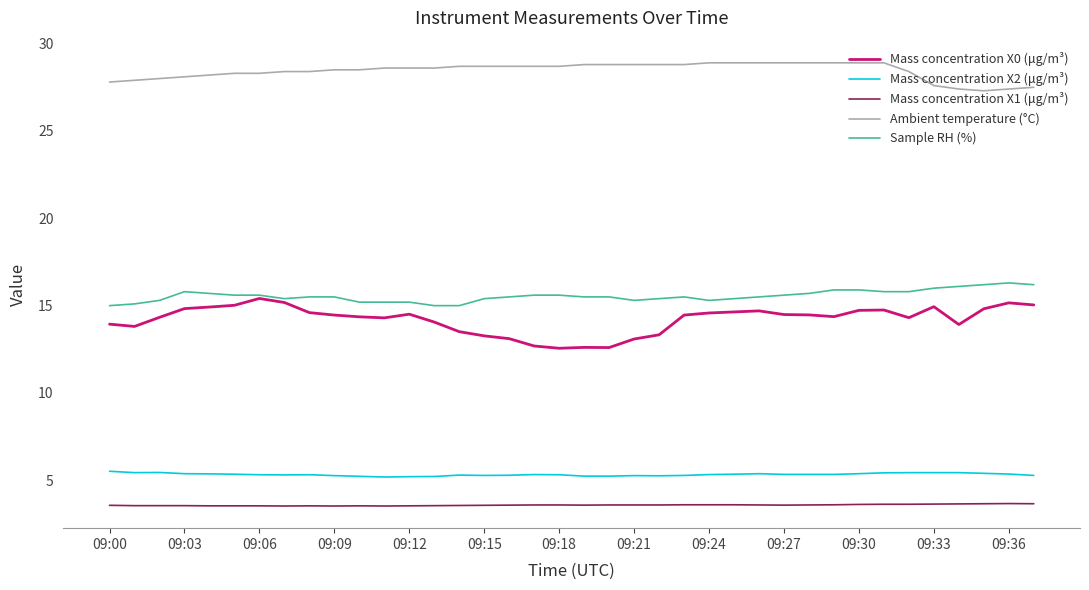

True or false: Mass concentration X1 (μg/m³) and Sample RH (%) intersect in this chart.

False